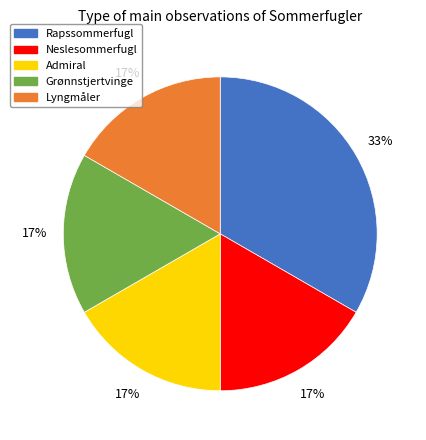

Does any single category account for the majority?

No